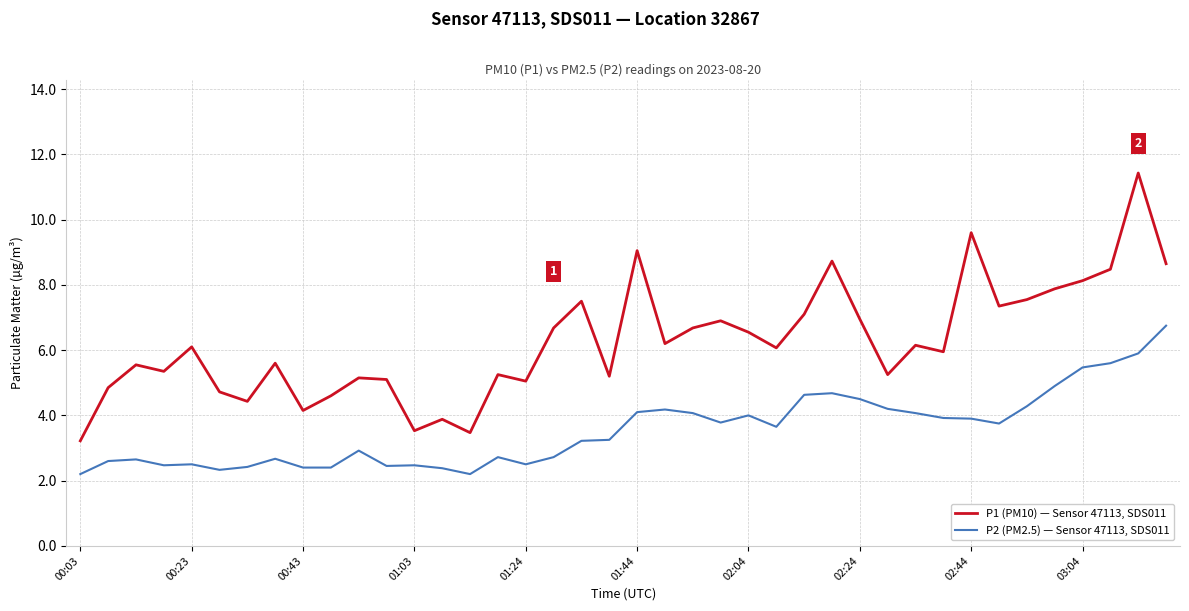

Is this an area chart (filled region under the line)?

No